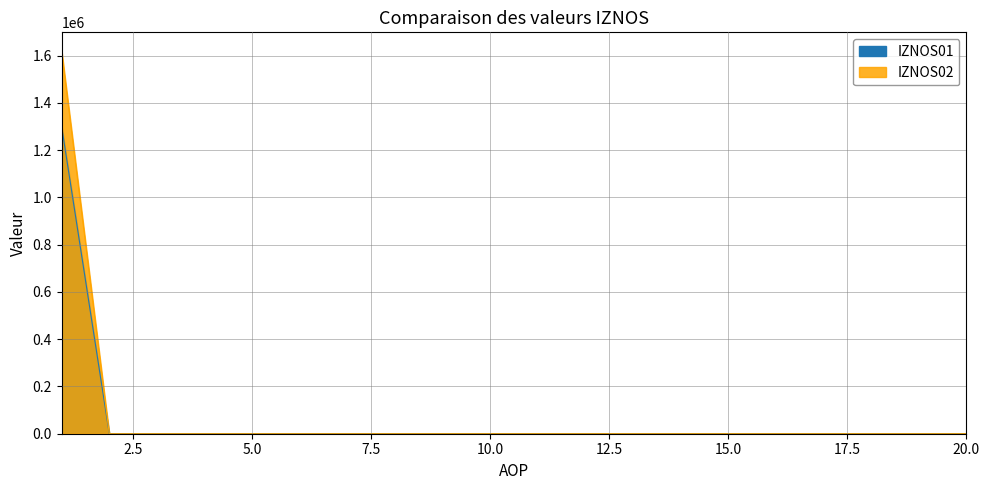

Count the number of categories in the chart.

20